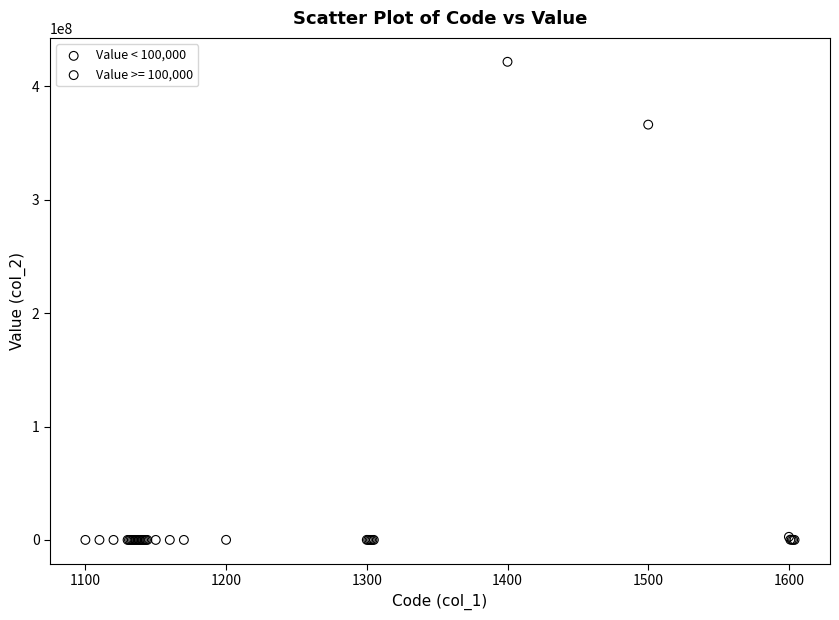

Which series reaches the maximum Y coordinate?

Value >= 100,000